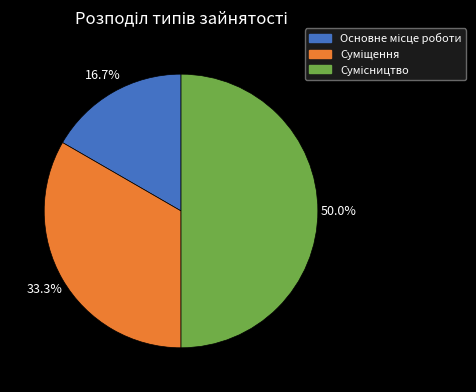

True or false: Суміщення accounts for 33% of the total.

True